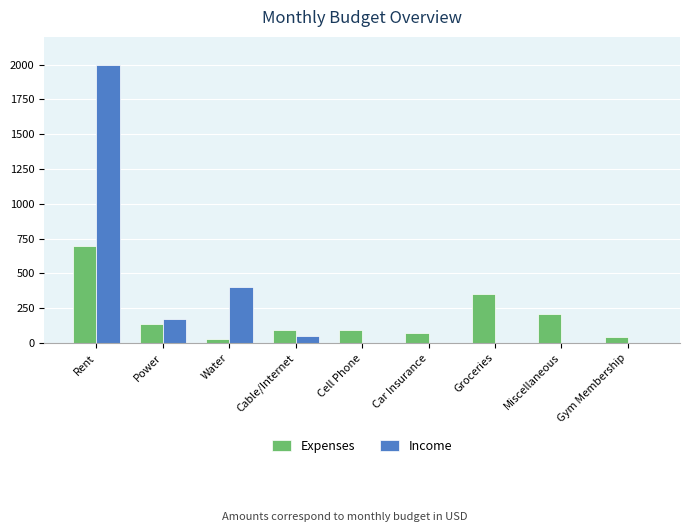

What is the approximate value of Expenses at Gym Membership?

40